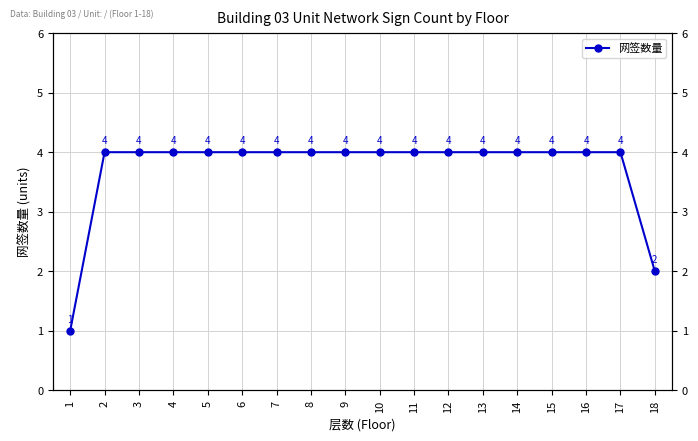

List the labels in order of value, largest first.

2, 3, 4, 5, 6, 7, 8, 9, 10, 11, 12, 13, 14, 15, 16, 17, 18, 1